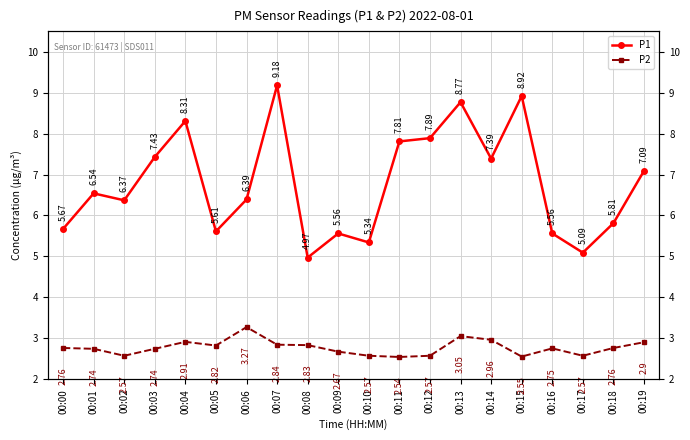

What is the value of the P2 point at the 2nd from the left?

2.7